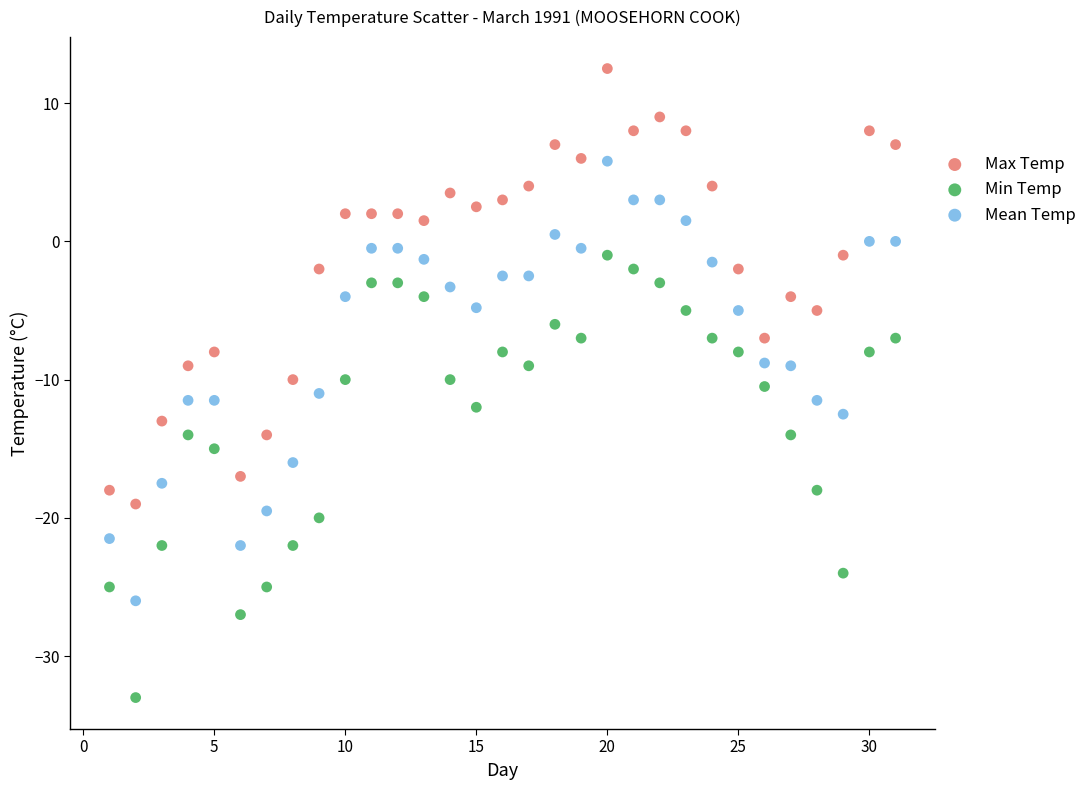

Across all data points, what is the range of Y values (max minus min)?

45.5